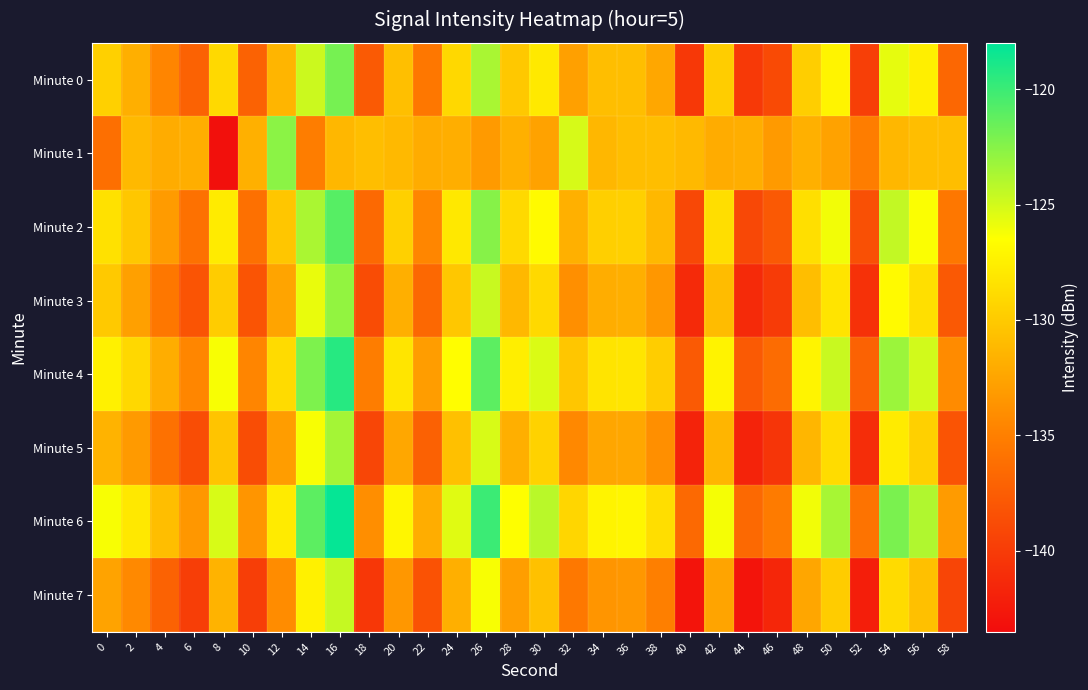

Reading left to right, extract all data points from this chart.

Minute 0: 0=-129.6	2=-131.8	4=-134.6	6=-137.1	8=-129.0	10=-137.1	12=-131.4	14=-124.8	16=-121.9	18=-137.7	20=-130.7	22=-135.6	24=-129.1	26=-123.6	28=-130.1	30=-127.9	32=-132.8	34=-130.8	36=-130.8	38=-132.3	40=-140.2	42=-129.8	44=-140.2	46=-138.9	48=-129.7	50=-127.2	52=-139.7	54=-125.7	56=-127.5	58=-136.7
Minute 1: 0=-136.1	2=-131.1	4=-132.0	6=-131.9	8=-143.2	10=-131.7	12=-122.7	14=-135.2	16=-131.3	18=-130.8	20=-131.1	22=-132.0	24=-131.9	26=-133.2	28=-131.7	30=-132.7	32=-125.2	34=-131.3	36=-130.8	38=-130.8	40=-131.1	42=-132.0	44=-131.9	46=-133.2	48=-131.7	50=-132.7	52=-135.2	54=-131.3	56=-130.8	58=-130.8
Minute 2: 0=-128.5	2=-130.2	4=-133.1	6=-136.0	8=-127.8	10=-136.1	12=-130.3	14=-123.7	16=-120.9	18=-136.6	20=-129.6	22=-134.5	24=-128.0	26=-122.5	28=-129.0	30=-126.8	32=-131.7	34=-129.7	36=-129.6	38=-131.2	40=-139.1	42=-128.7	44=-139.1	46=-137.8	48=-128.6	50=-126.1	52=-138.5	54=-124.5	56=-126.4	58=-135.6
Minute 3: 0=-130.1	2=-132.8	4=-135.6	6=-138.2	8=-129.9	10=-138.2	12=-132.5	14=-125.8	16=-122.9	18=-138.8	20=-131.8	22=-136.7	24=-130.2	26=-124.7	28=-131.2	30=-129.0	32=-133.9	34=-131.9	36=-131.8	38=-133.4	40=-141.3	42=-130.9	44=-141.3	46=-140.0	48=-130.8	50=-128.3	52=-140.8	54=-126.8	56=-128.6	58=-137.8
Minute 4: 0=-127.4	2=-129.1	4=-131.9	6=-134.5	8=-126.3	10=-134.6	12=-128.9	14=-122.2	16=-119.3	18=-135.1	20=-128.2	22=-133.0	24=-126.6	26=-121.1	28=-127.6	30=-125.3	32=-130.3	34=-128.3	36=-128.2	38=-129.8	40=-137.7	42=-127.3	44=-137.7	46=-136.4	48=-127.2	50=-124.7	52=-137.1	54=-123.2	56=-125.0	58=-134.2
Minute 5: 0=-131.5	2=-133.2	4=-136.0	6=-138.7	8=-130.4	10=-138.7	12=-133.0	14=-126.3	16=-123.5	18=-139.2	20=-132.3	22=-137.2	24=-130.7	26=-125.2	28=-131.8	30=-129.5	32=-134.4	34=-132.4	36=-132.3	38=-133.9	40=-141.8	42=-131.4	44=-141.8	46=-140.5	48=-131.3	50=-128.8	52=-141.1	54=-127.8	56=-129.6	58=-138.2
Minute 6: 0=-126.3	2=-128.0	4=-130.8	6=-133.4	8=-125.2	10=-133.5	12=-127.8	14=-121.1	16=-118.2	18=-134.0	20=-127.1	22=-131.9	24=-125.5	26=-120.0	28=-126.5	30=-124.2	32=-129.2	34=-127.2	36=-127.1	38=-128.7	40=-136.6	42=-126.2	44=-136.6	46=-135.3	48=-126.1	50=-123.6	52=-135.9	54=-122.1	56=-123.9	58=-133.1
Minute 7: 0=-132.6	2=-134.3	4=-137.1	6=-139.8	8=-131.5	10=-139.8	12=-134.1	14=-127.4	16=-124.6	18=-140.3	20=-133.4	22=-138.3	24=-131.8	26=-126.3	28=-132.9	30=-130.6	32=-135.5	34=-133.5	36=-133.4	38=-135.0	40=-142.9	42=-132.5	44=-142.9	46=-141.6	48=-132.4	50=-129.9	52=-142.2	54=-128.9	56=-130.7	58=-139.3